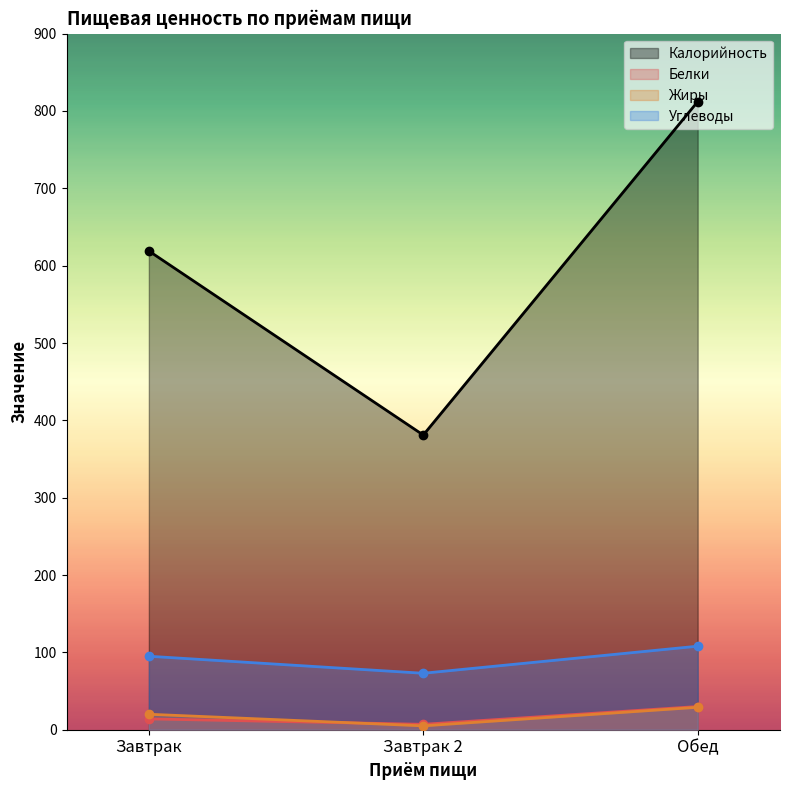

Reading left to right, what are all the values shown in this chart?

Калорийность: Завтрак=619	Завтрак 2=381	Обед=812
Белки: Завтрак=14	Завтрак 2=7	Обед=30
Жиры: Завтрак=20	Завтрак 2=5	Обед=29
Углеводы: Завтрак=95	Завтрак 2=73	Обед=108